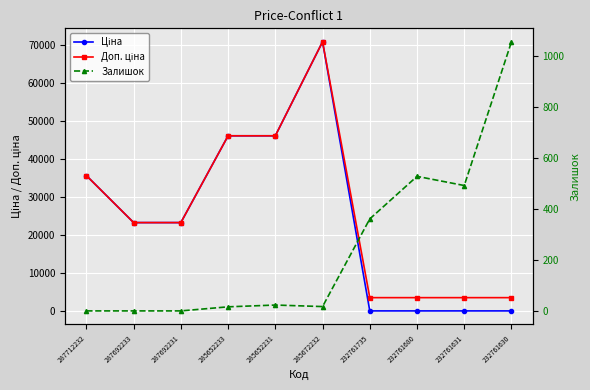

What is the label of the 6th point from the right?

285652231